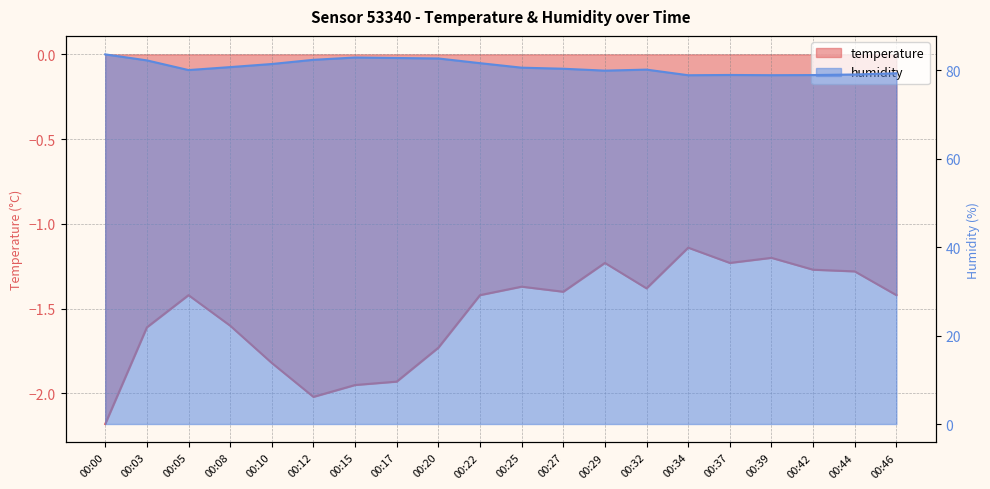

Which series changed the most between 00:17 and 00:32?

humidity